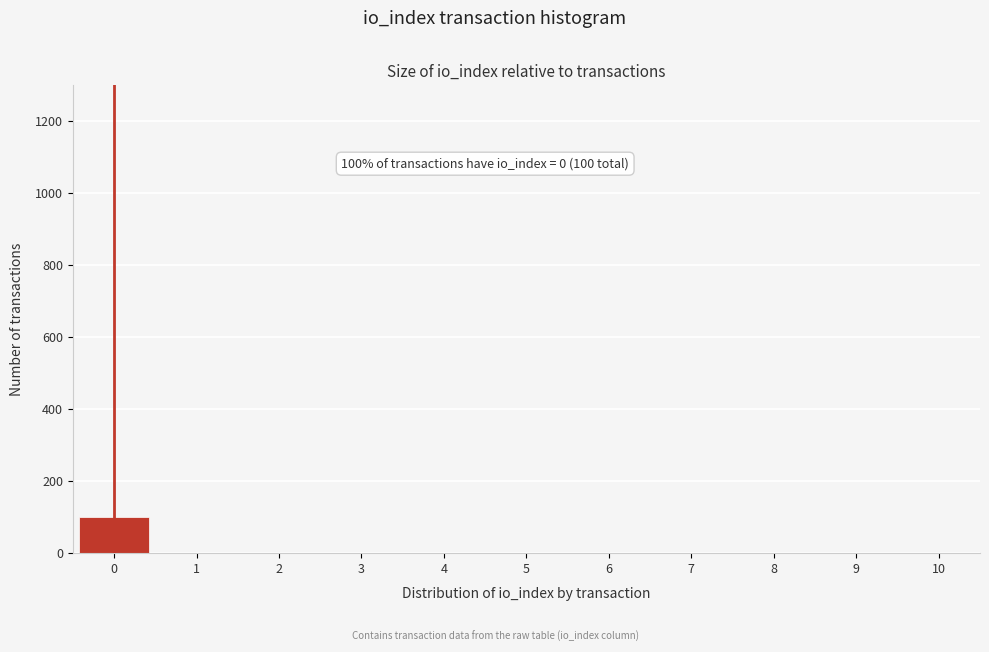

Reading left to right, list all the values displayed in this chart.

0=100	1=0	2=0	3=0	4=0	5=0	6=0	7=0	8=0	9=0	10=0